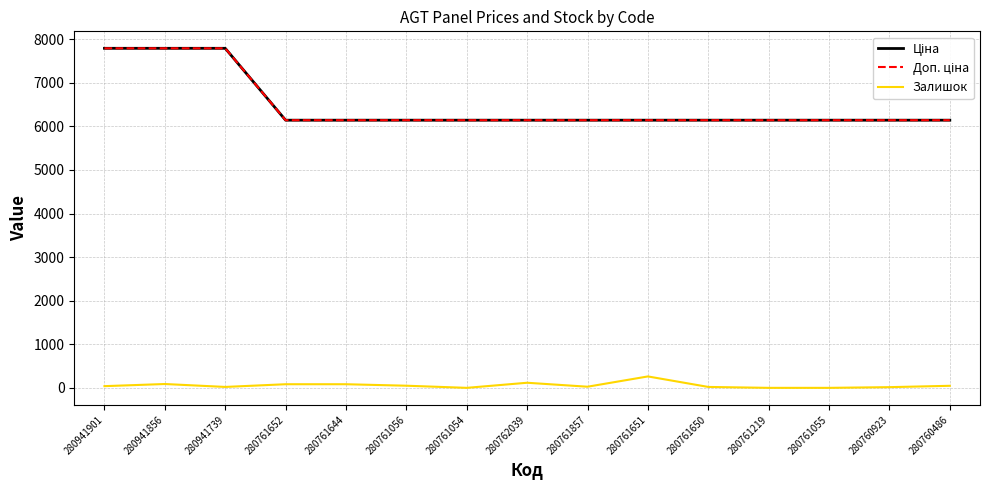

True or false: Доп. ціна and Ціна cross at least once.

False